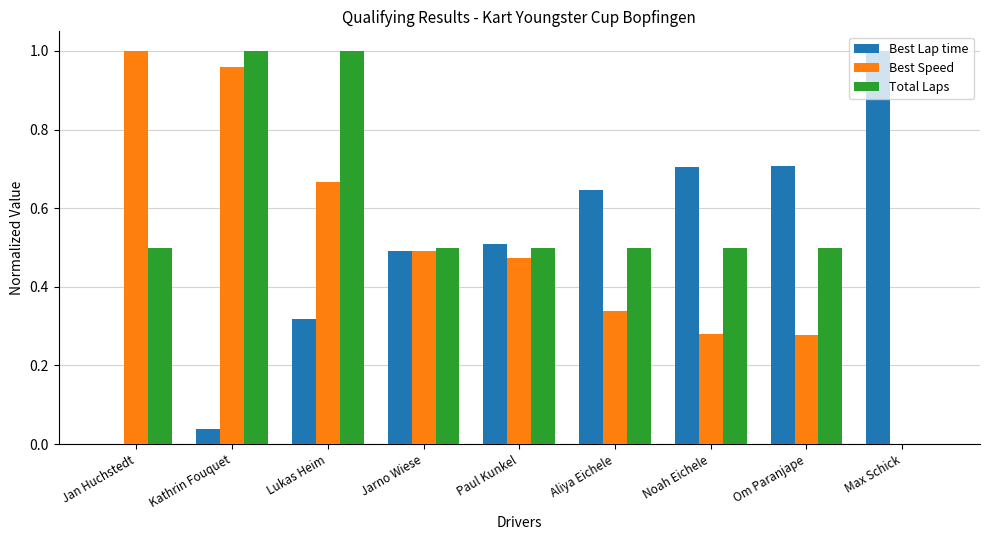

Which series has the largest total across all categories?

Total Laps